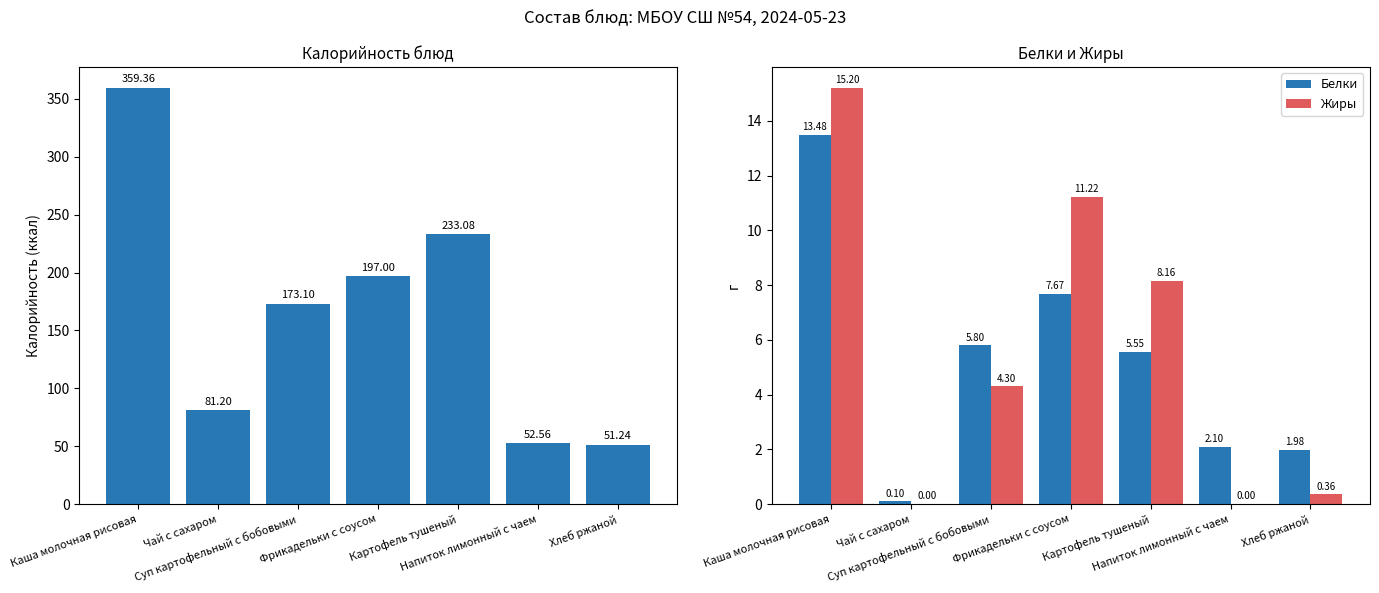

Which series has the largest range (max minus min)?

Калорийность